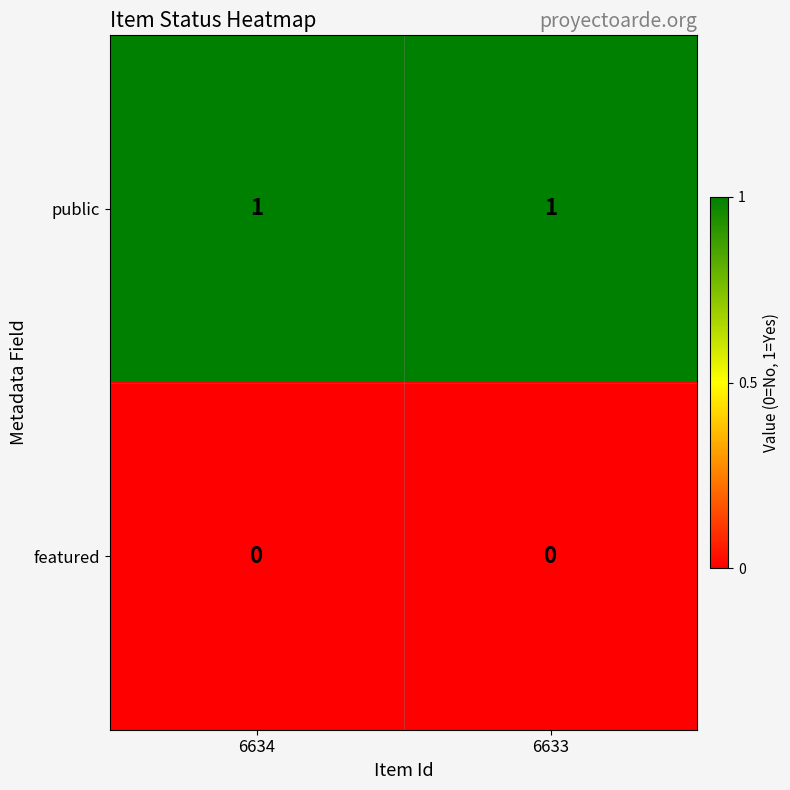

Reading left to right, extract all data points from this chart.

public: 6634=1	6633=1
featured: 6634=0	6633=0